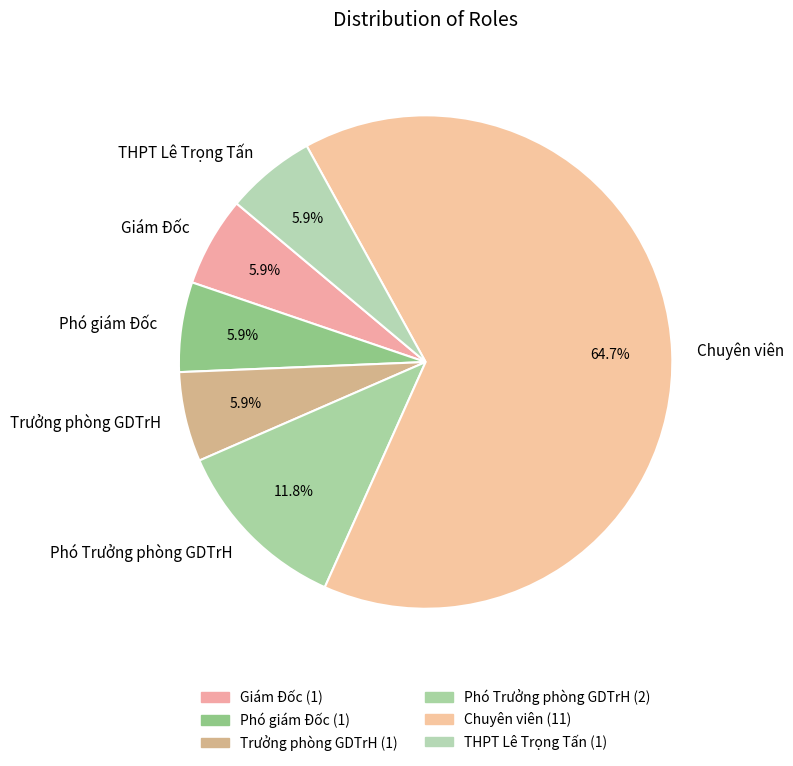

True or false: Phó giám Đốc accounts for 11% of the total.

False